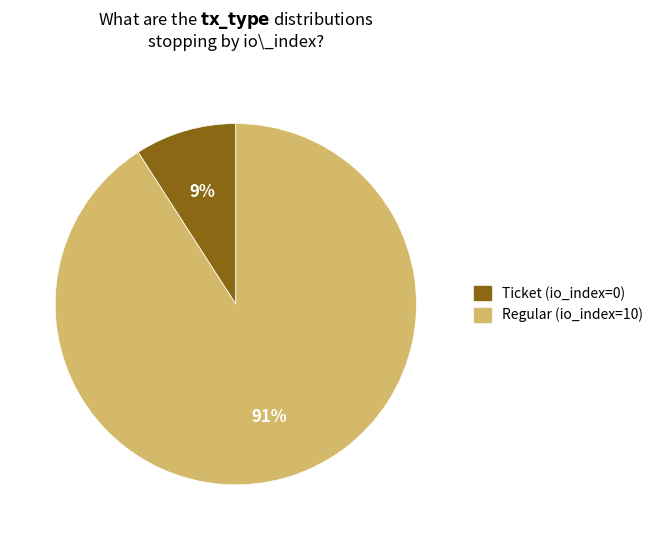

To the nearest percent, what is the average slice percentage?

50%